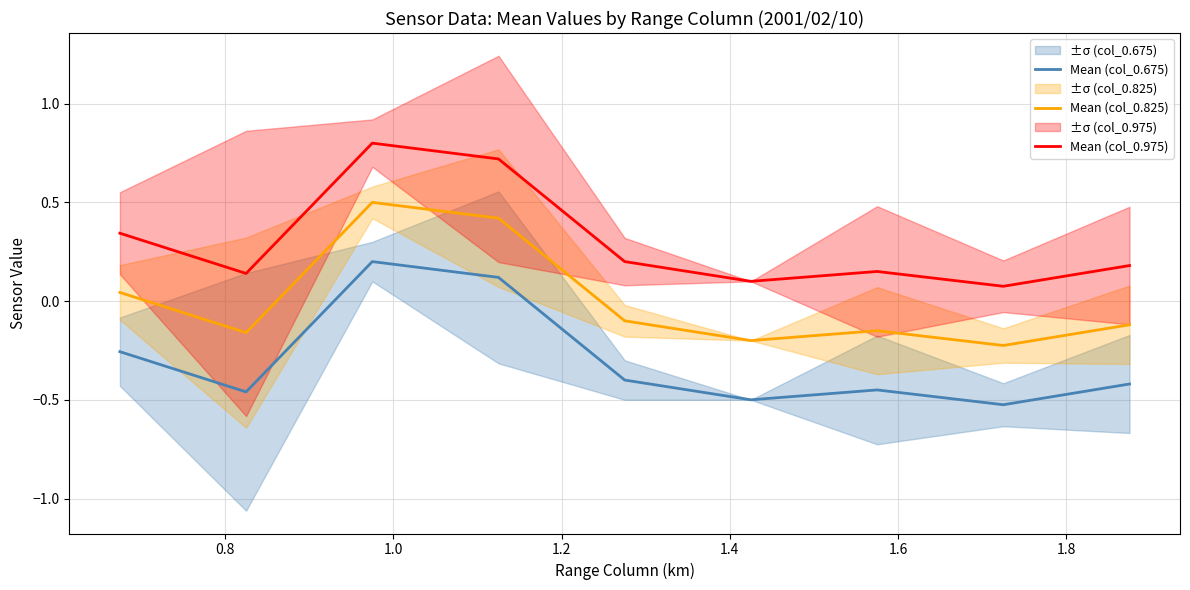

True or false: Mean (col_0.675) and Mean (col_0.825) intersect in this chart.

False